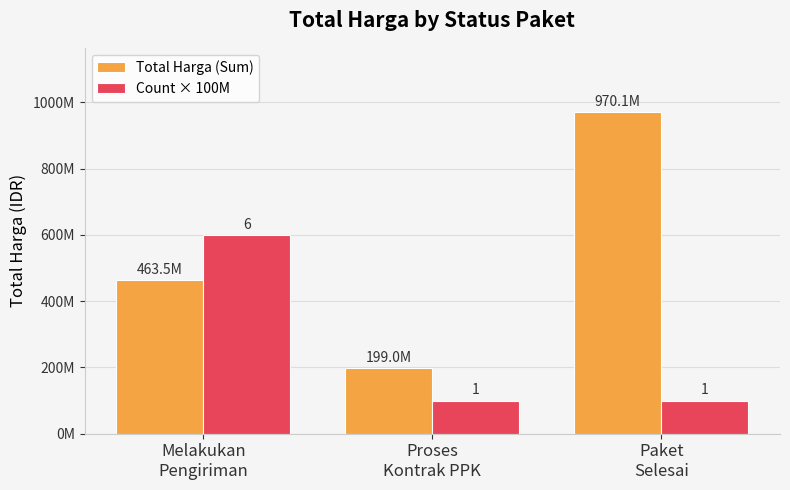

Rank the series by their maximum value, from highest to lowest.

Total Harga (Sum), Count × 100M